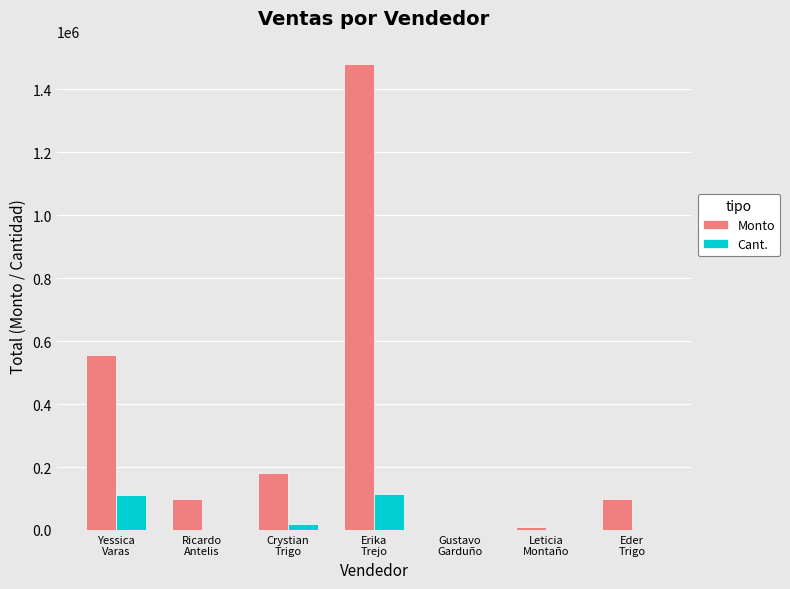

What is the highest value of the Cant. series?

115550.0